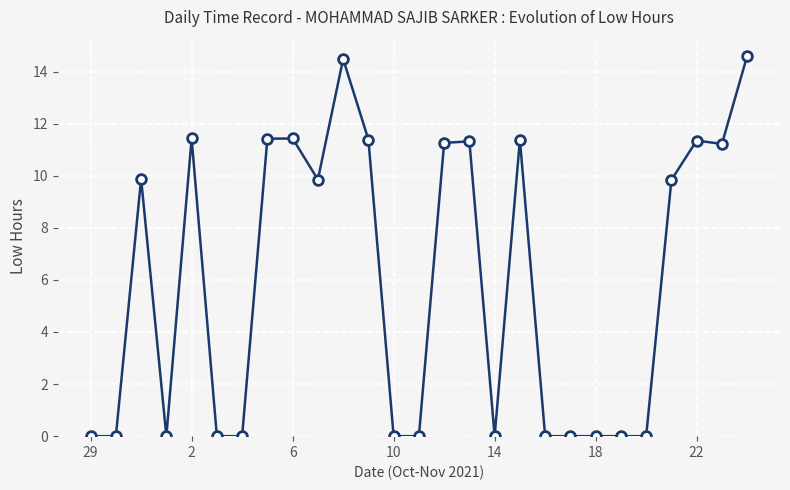

What is the greatest value displayed?

14.6